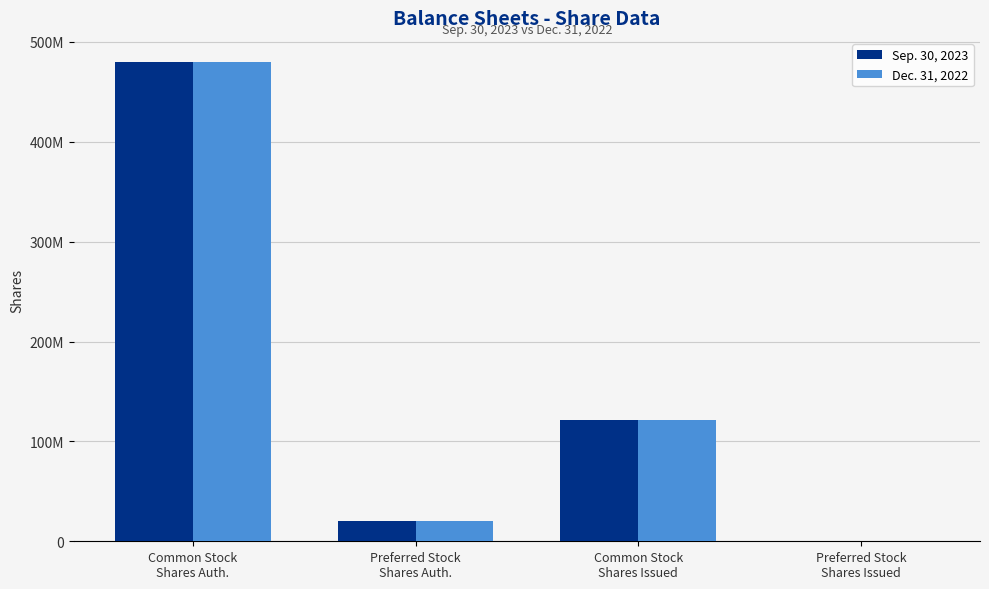

What is the maximum value for Sep. 30, 2023?

480000000